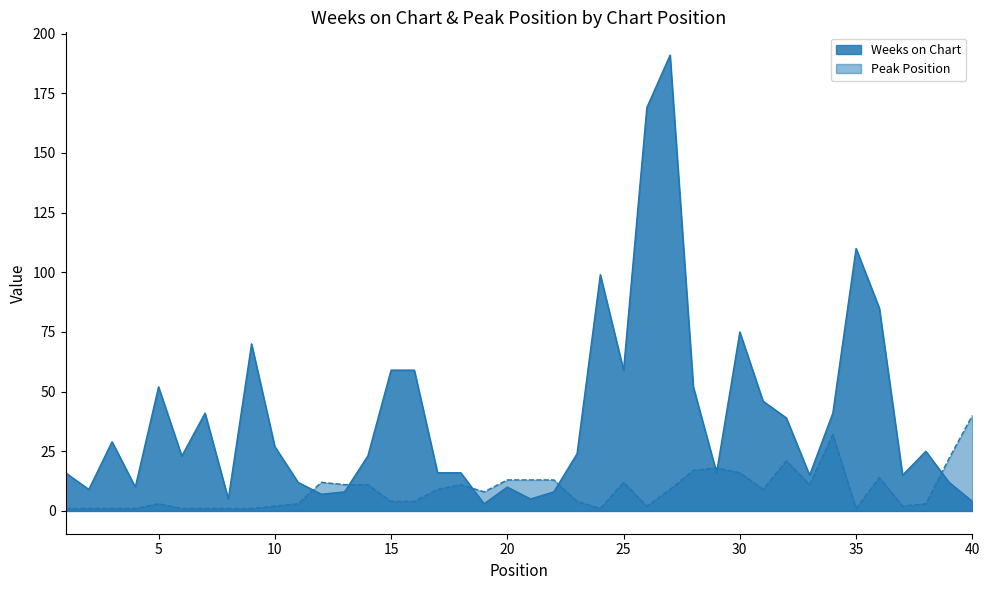

In Weeks on Chart, how many points are lower than both neighbors (excluding endpoints)?

11